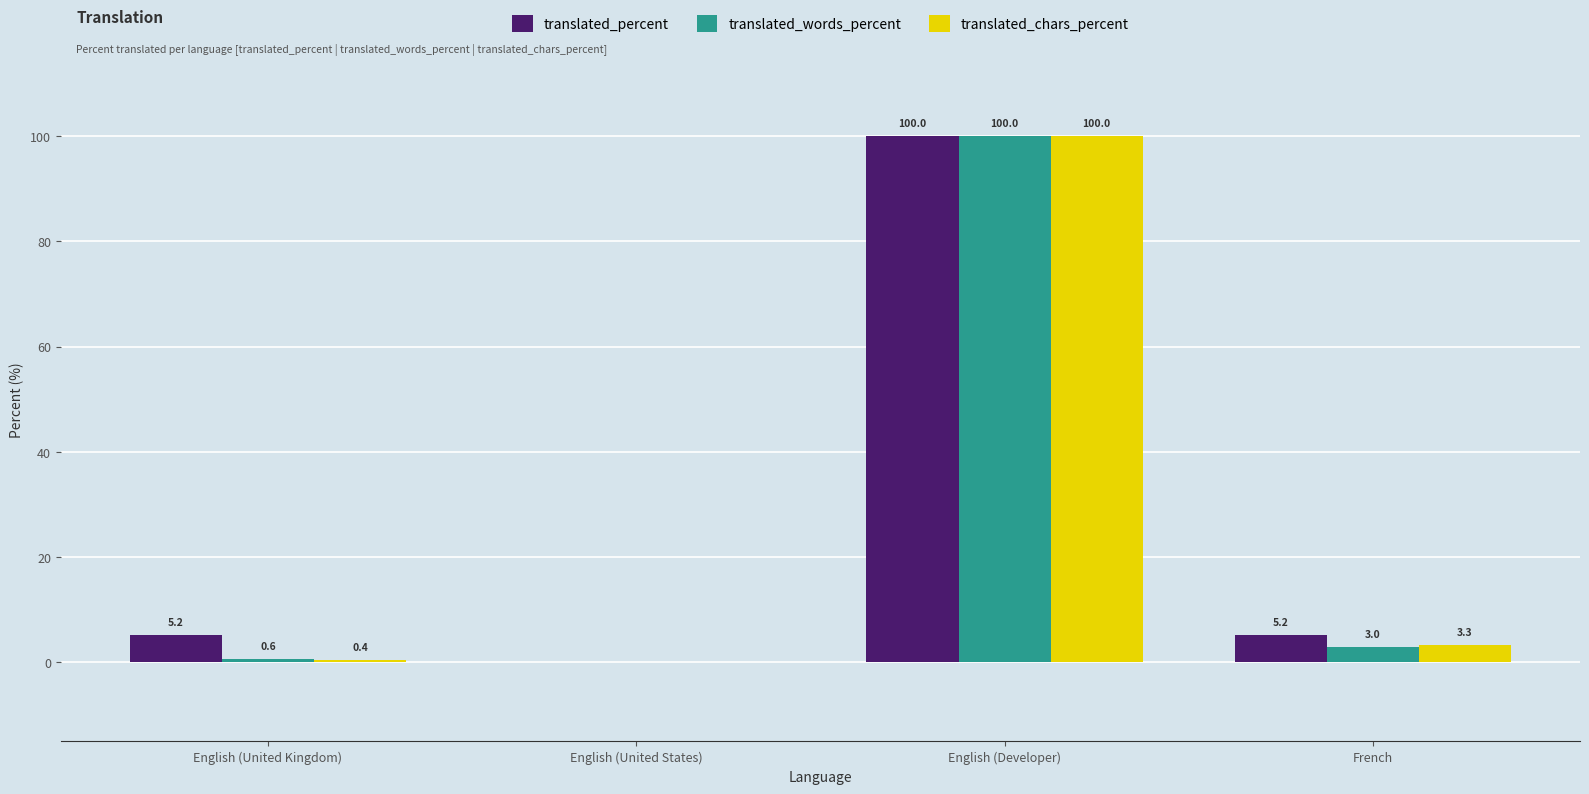

What is the sum of all translated_chars_percent values?

103.7